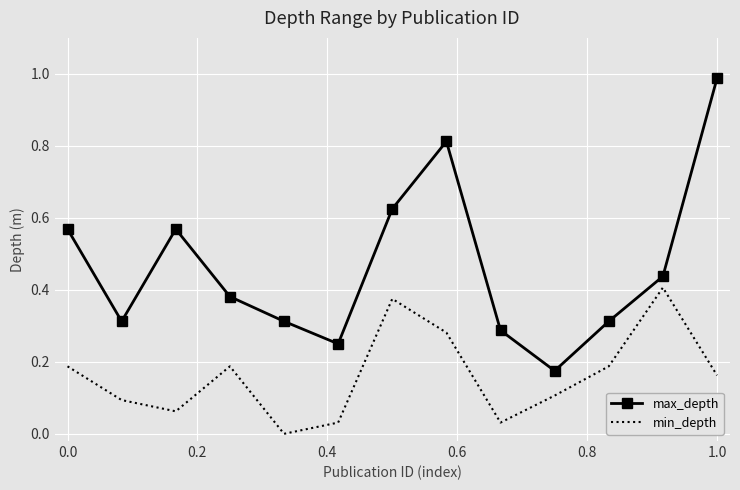

True or false: min_depth and max_depth intersect in this chart.

False